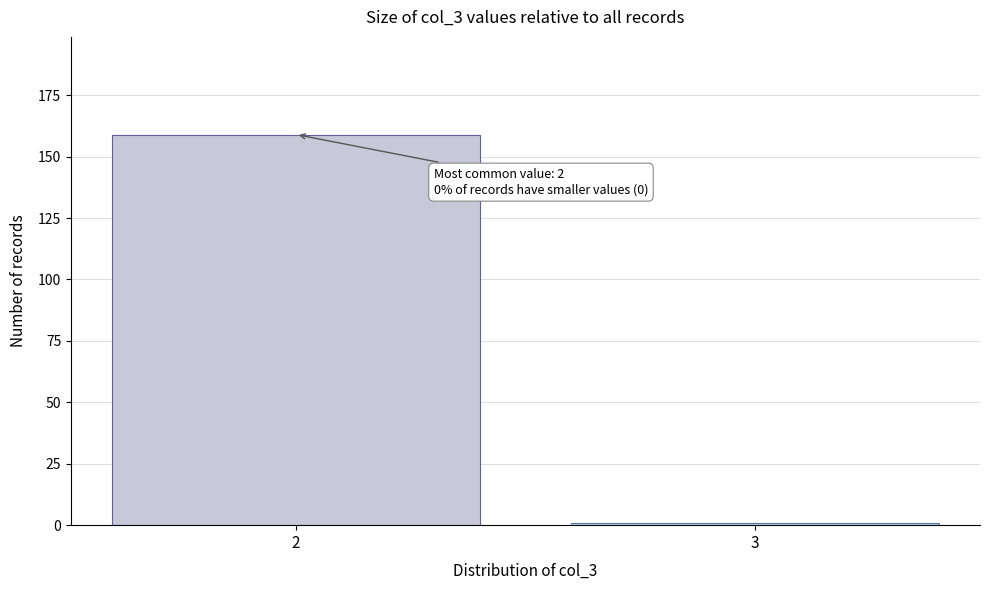

Reading left to right, extract all data points from this chart.

159	1